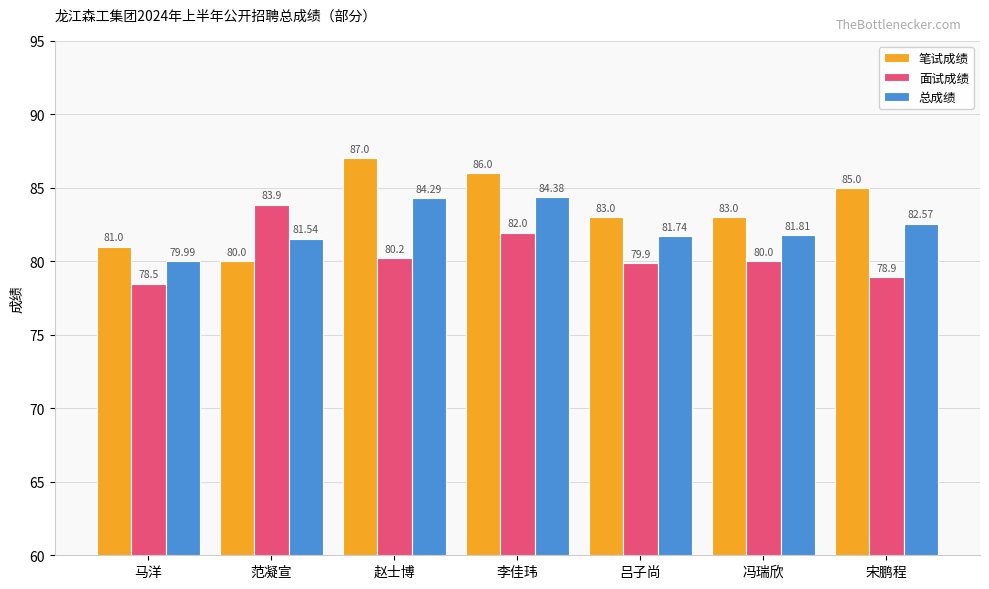

What is the sum of the 笔试成绩 values at 宋鹏程 and 赵士博?

172.0